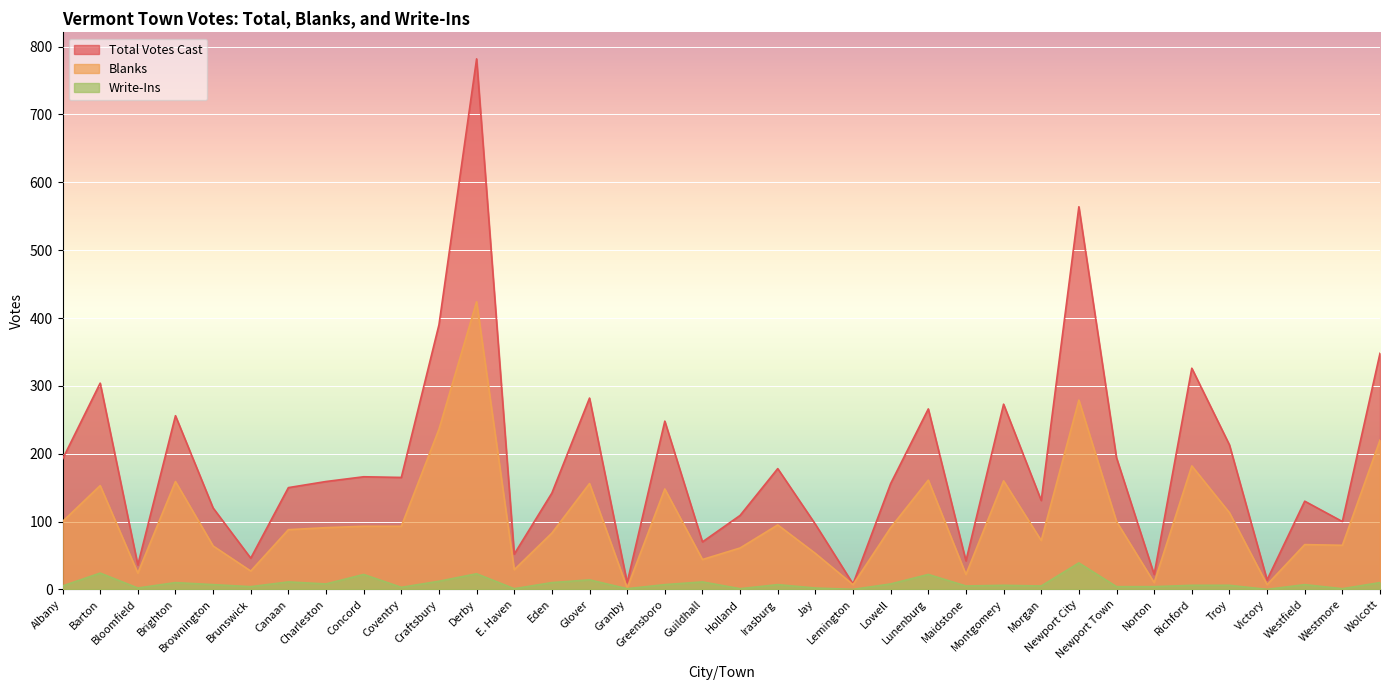

Reading right to left, transcribe all the data shown in this chart.

Total Votes Cast: 348	100	130	14	213	326	22	194	564	131	273	42	266	156	8	96	178	109	70	248	10	282	142	52	782	390	165	166	159	150	46	120	256	36	304	192
Blanks: 220	65	66	7	113	182	10	100	279	72	160	22	161	91	7	53	95	61	44	148	2	156	83	29	424	236	93	93	91	88	27	64	159	24	153	100
Write-Ins: 10	1	7	0	6	6	4	4	39	5	6	5	22	8	0	2	7	1	11	7	1	14	10	1	23	12	3	22	8	11	4	7	10	2	24	5